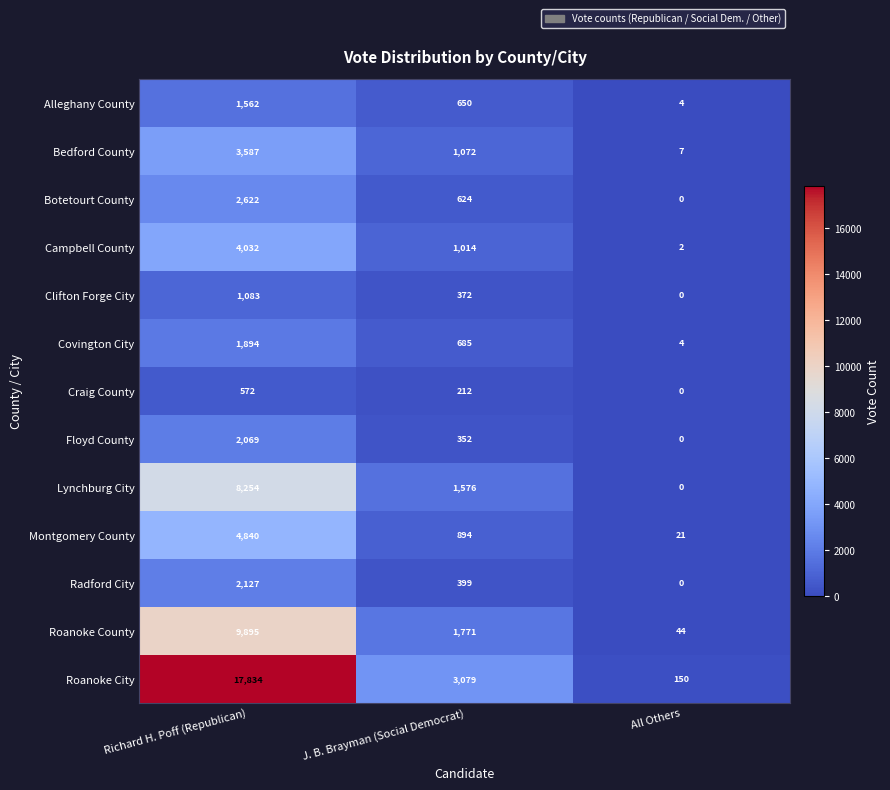

At which category is the sum across all series the highest?

Richard H. Poff (Republican)